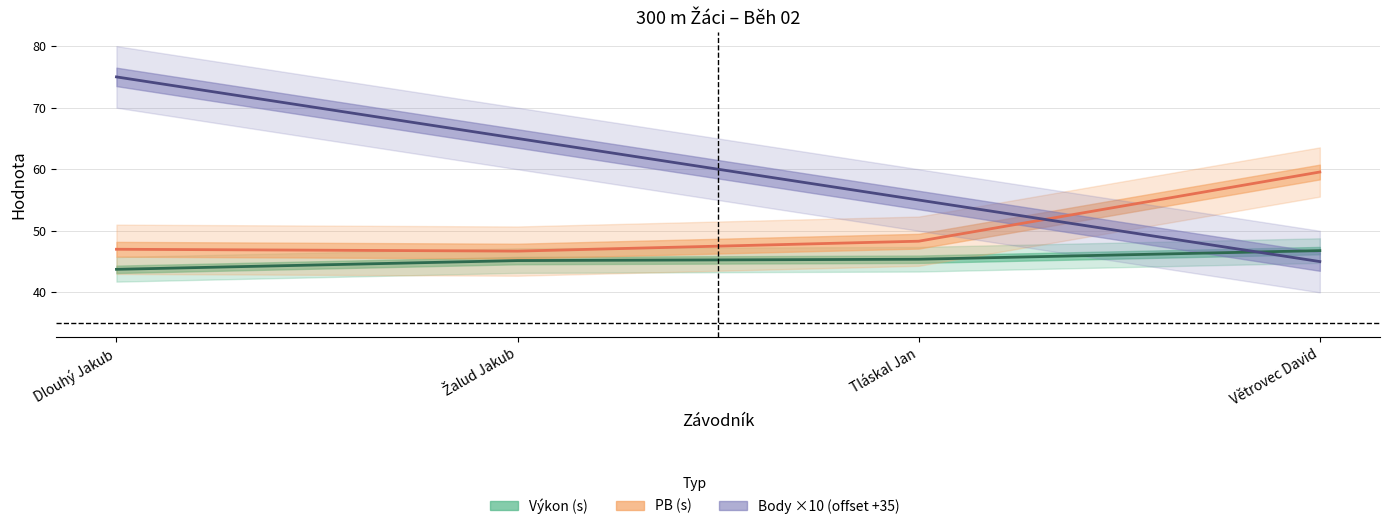

Is this an area chart (filled region under the line)?

No